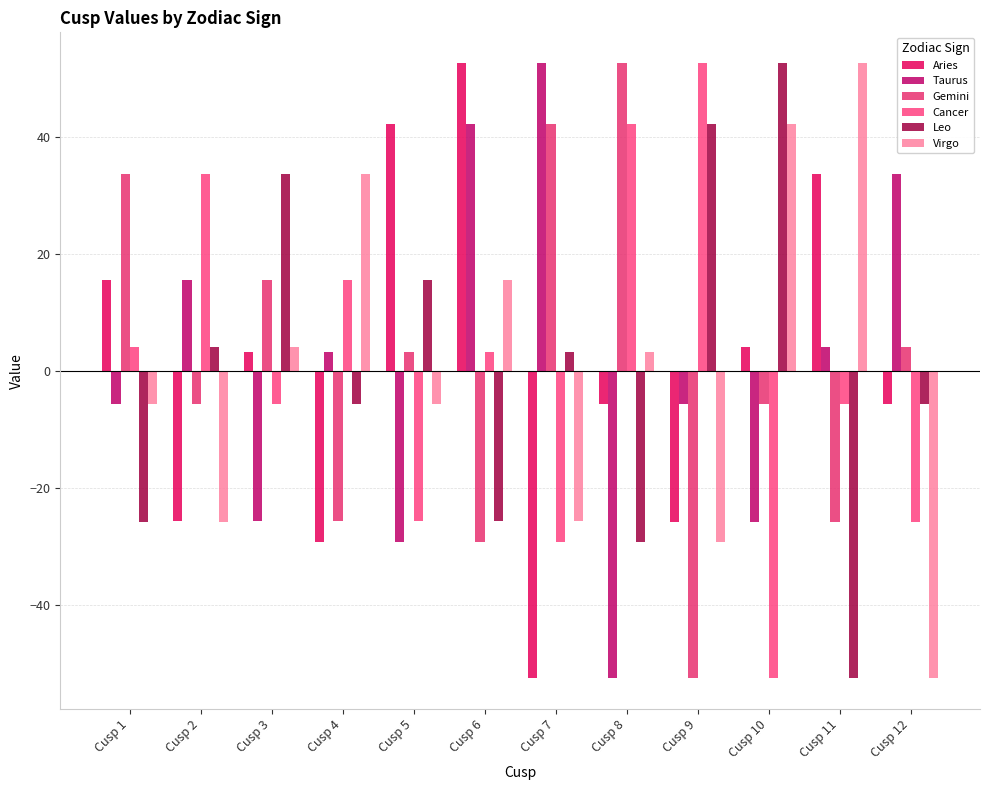

At which label does Leo reach its minimum?

Cusp 11